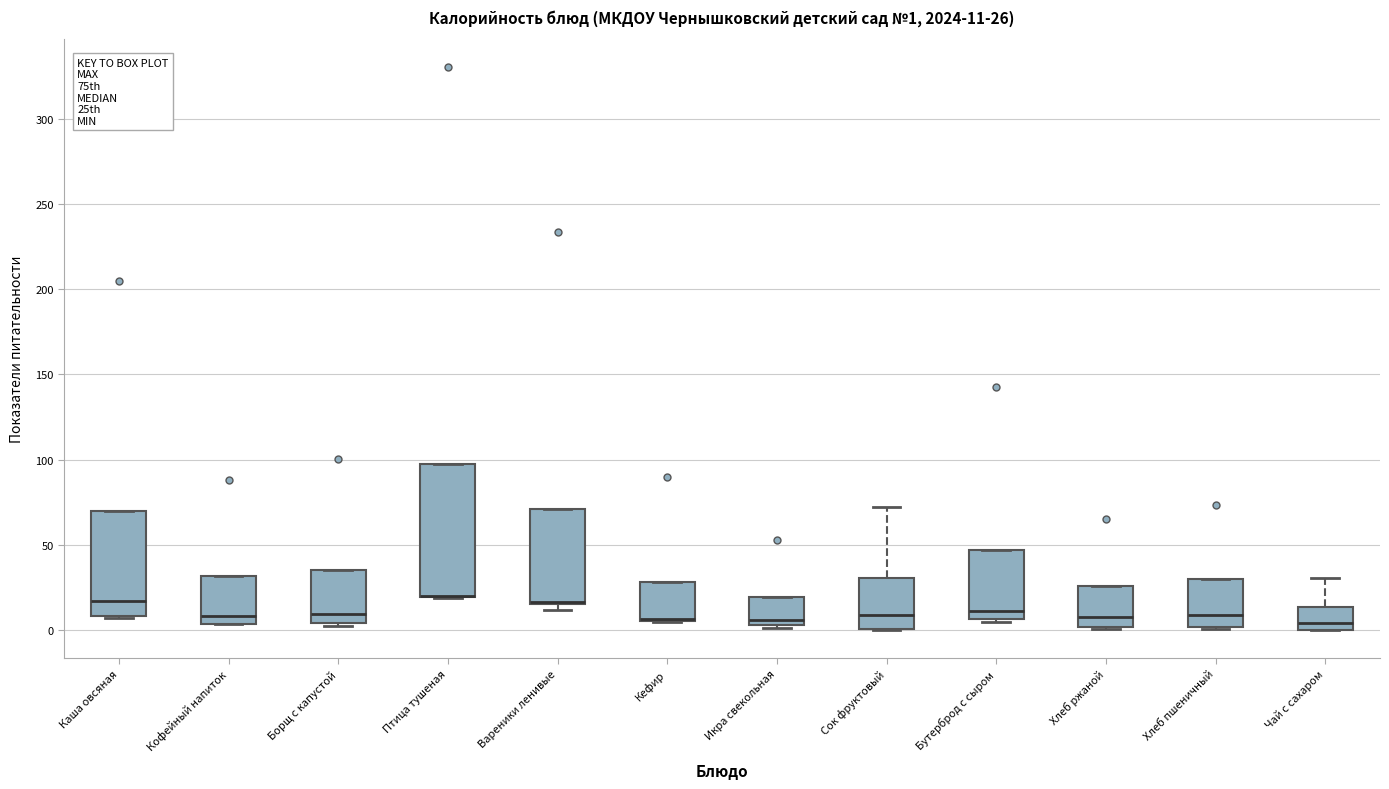

Comparing the boxes themselves (not the whiskers), which one is the tallest?

Птица тушеная